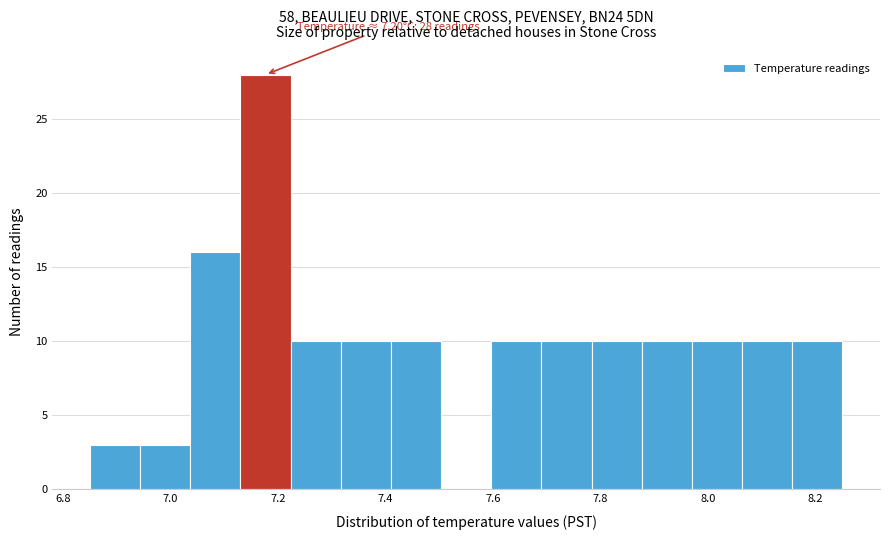

Over which range of the x-axis is the bar tallest?

7.14 to 7.22